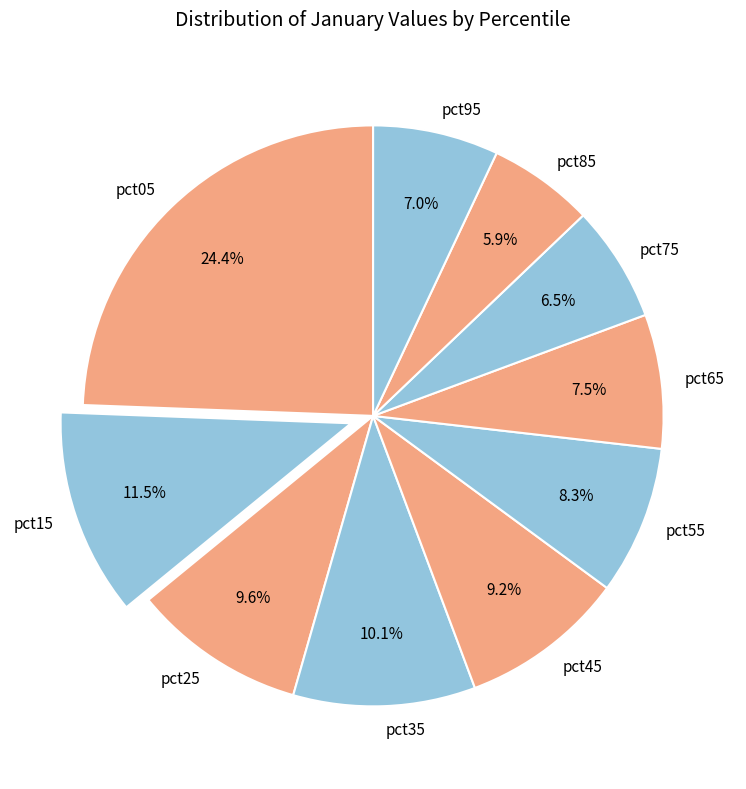

Between pct85 and pct75, which is larger?

pct75